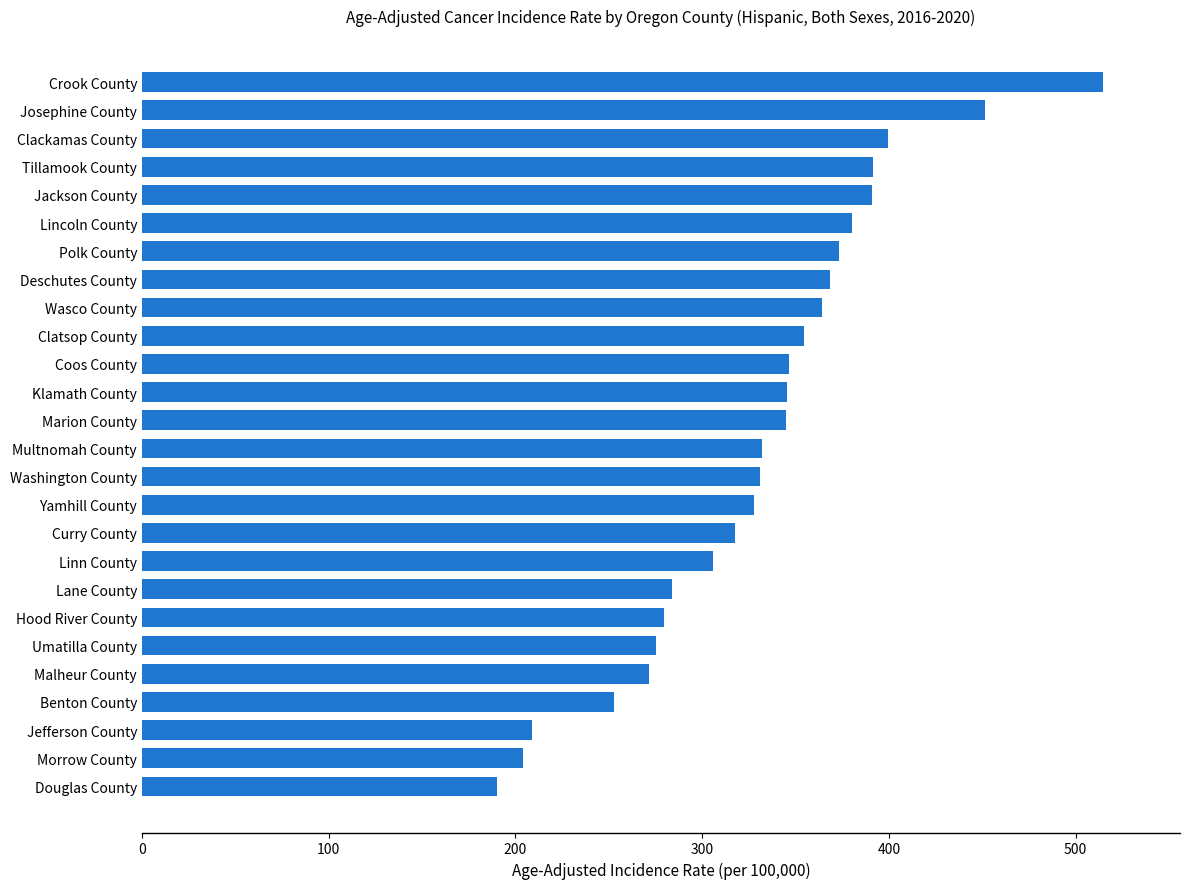

Which has a higher value, Douglas County or Jackson County?

Jackson County